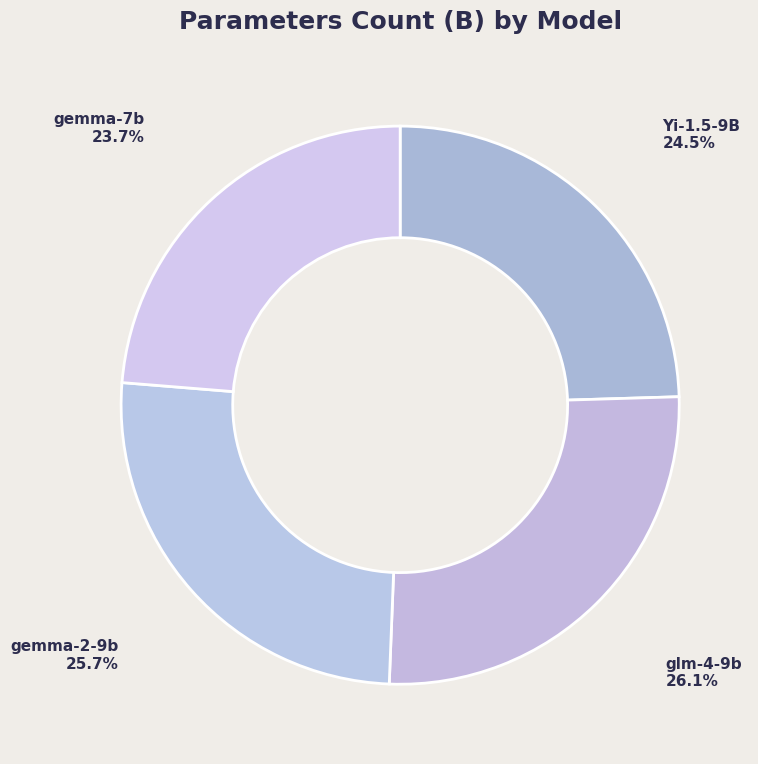

What percentage is the gemma-7b slice, to the nearest percent?

24%